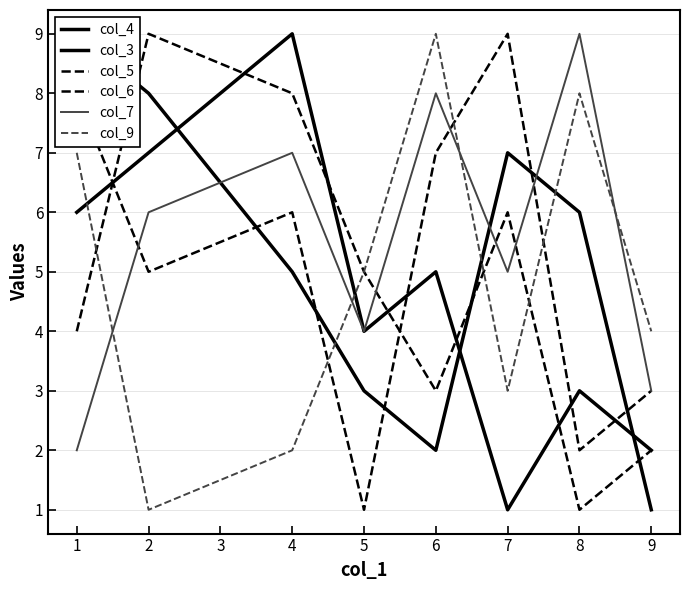

At how many categories does at least one series exceed 5?

6